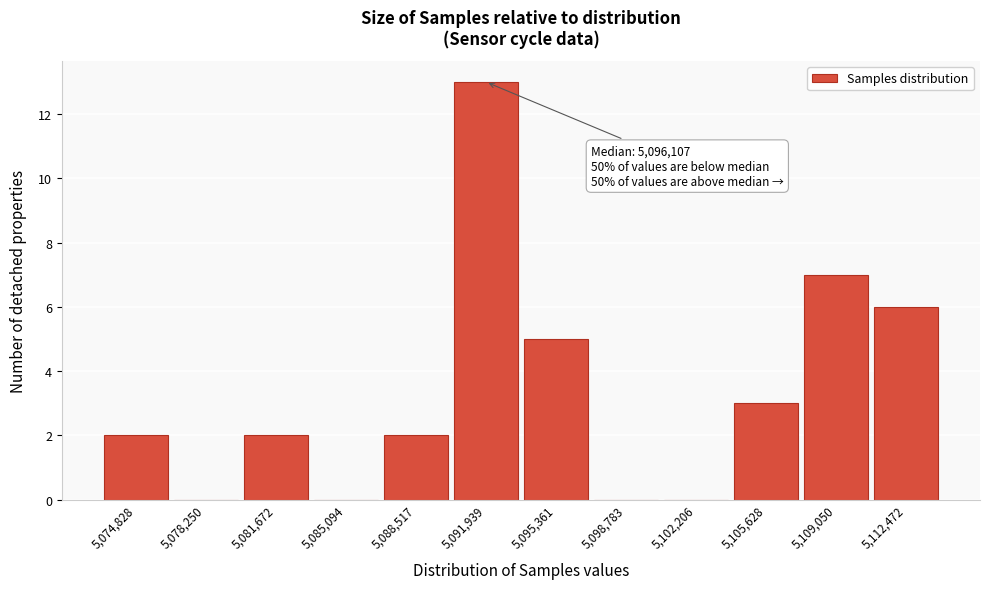

Reading left to right, transcribe all the data shown in this chart.

5,074,828=2	5,078,250=0	5,081,672=2	5,085,094=0	5,088,517=2	5,091,939=13	5,095,361=5	5,098,783=0	5,102,206=0	5,105,628=3	5,109,050=7	5,112,472=6